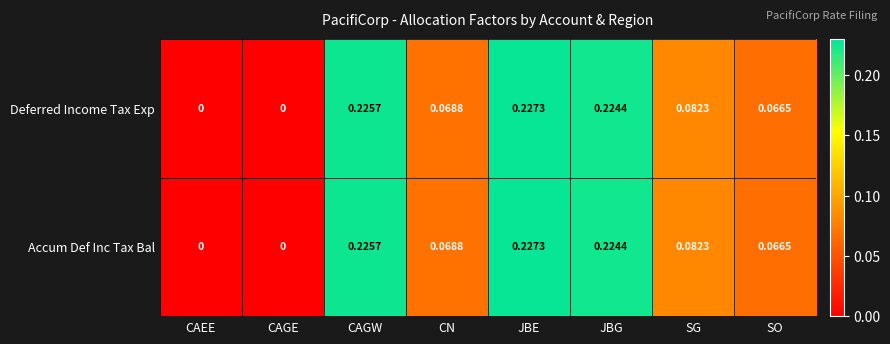

At which category is the sum across all series the highest?

JBE